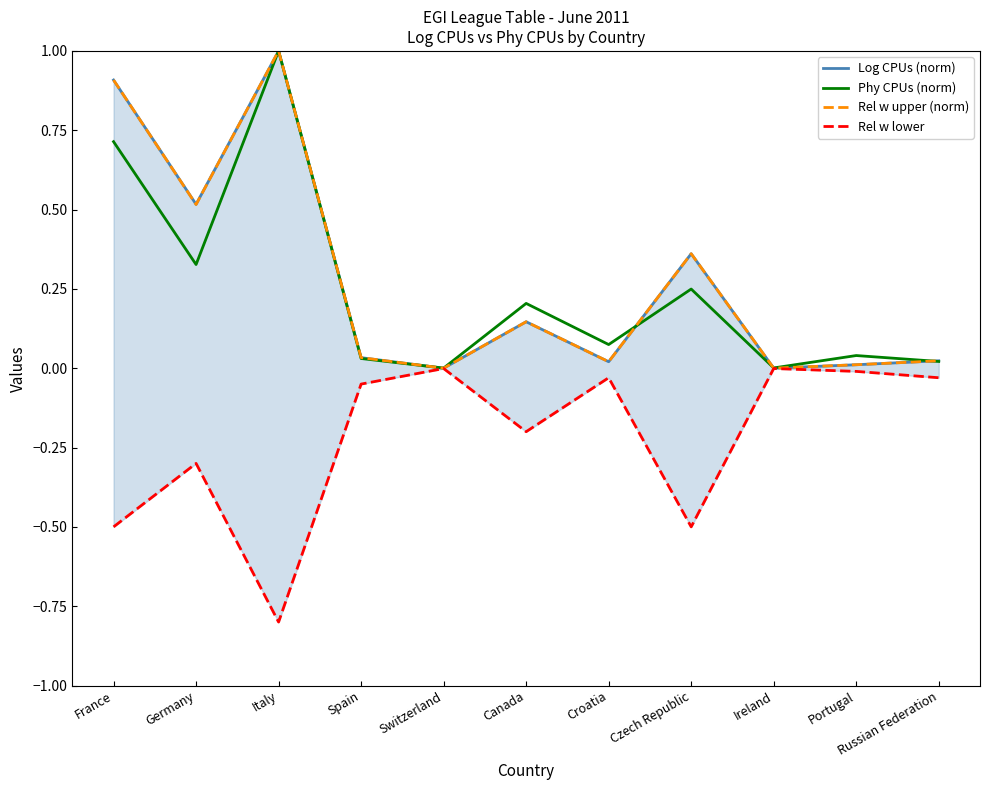

How many lines are shown in the chart?

4